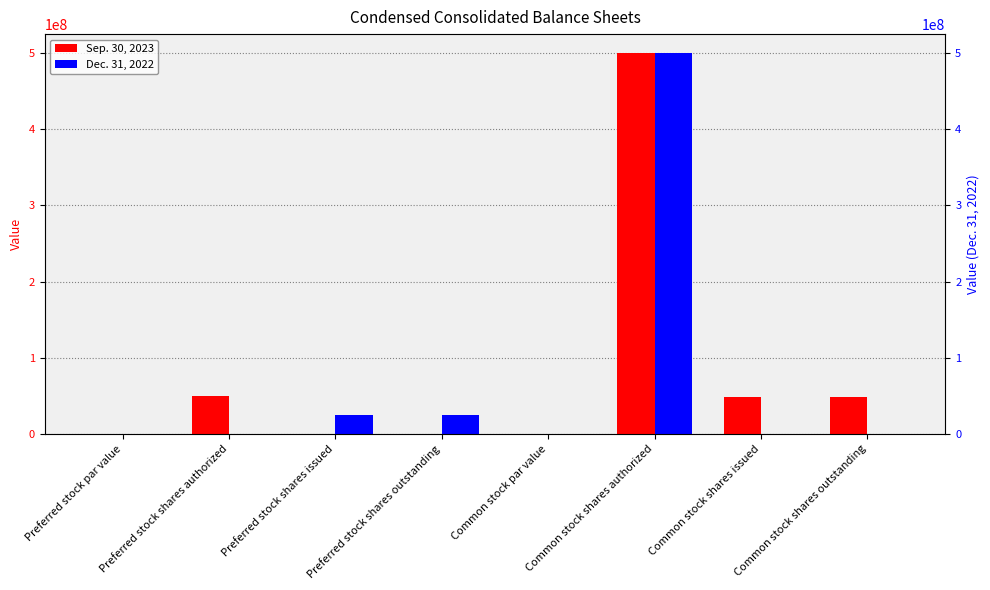

Which category has the lowest value in the Dec. 31, 2022 series?

Preferred stock shares authorized